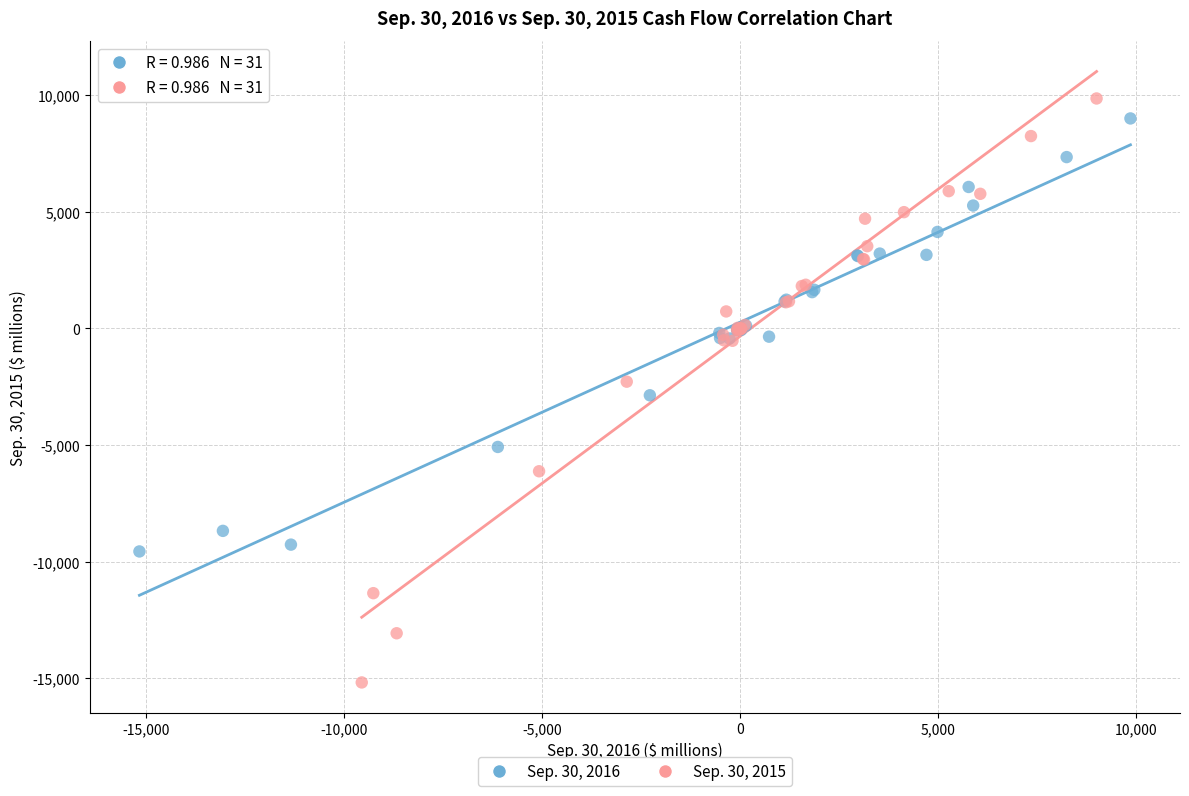

Which series has the widest spread of Y values?

Sep. 30, 2015